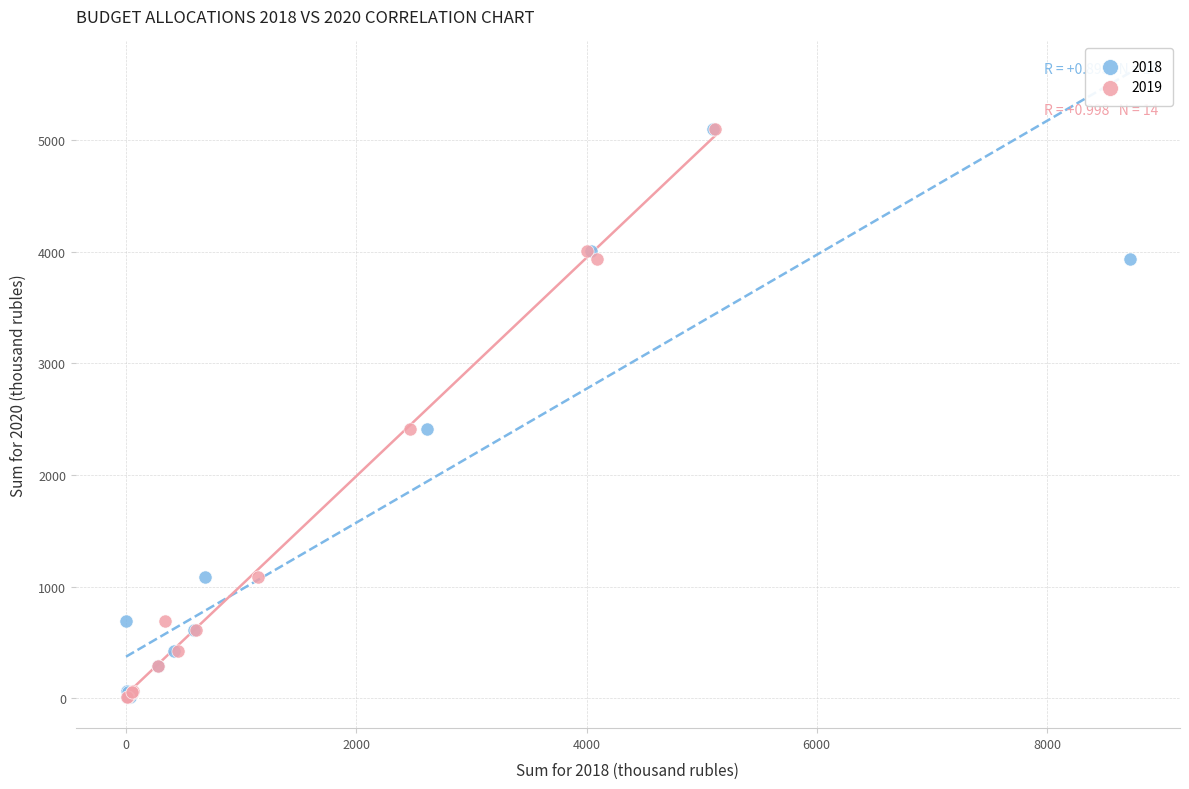

What are all the series names shown in the legend?

2018, 2019